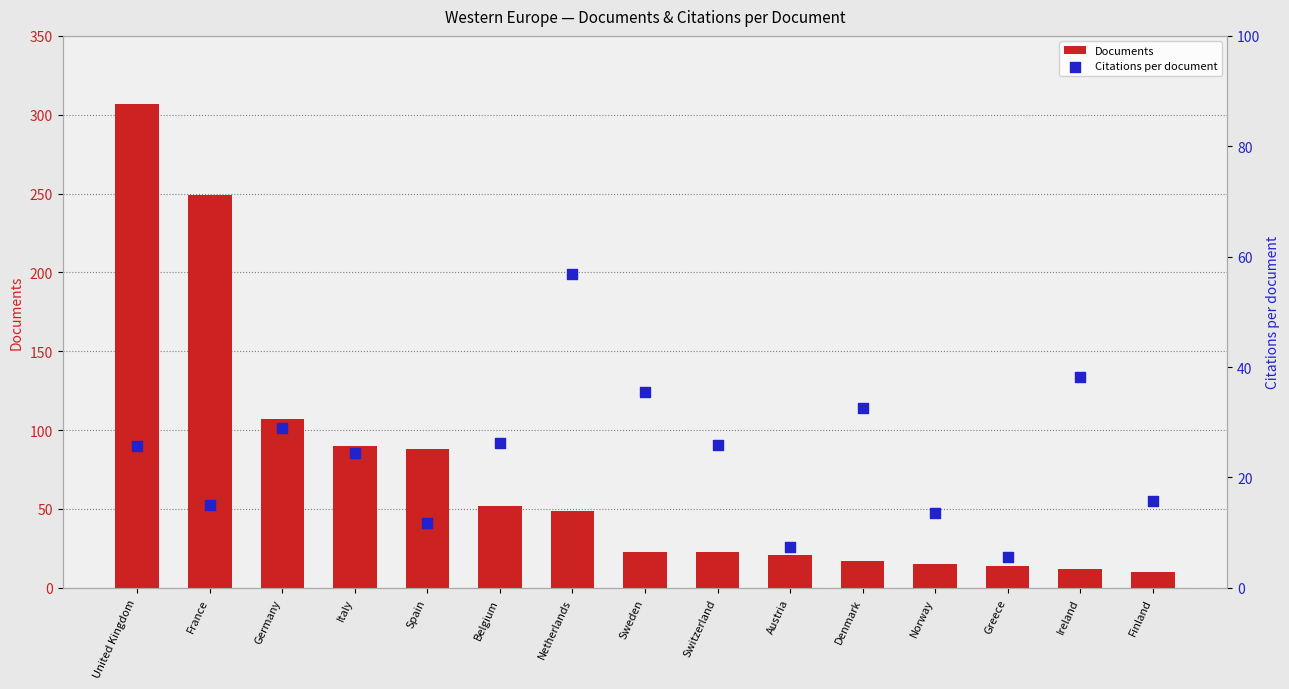

Is the value of Citations per document at Norway greater than the value of Documents at Netherlands?

No